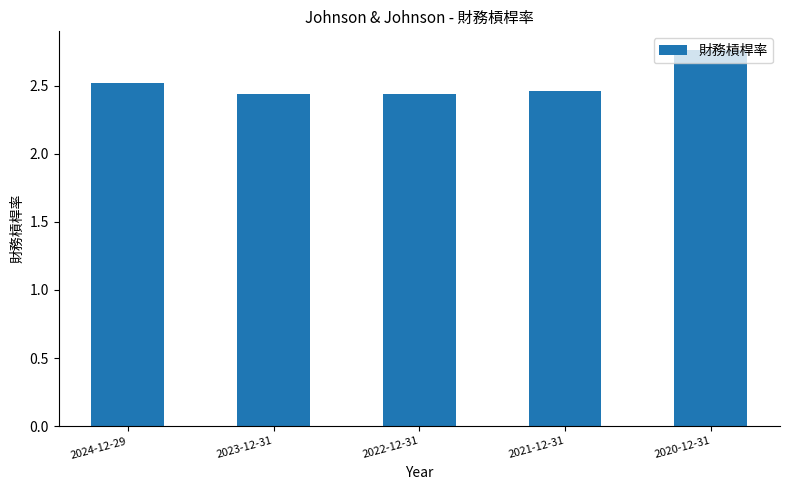

What is the change in value from 2024-12-29 to 2022-12-31?

-0.1